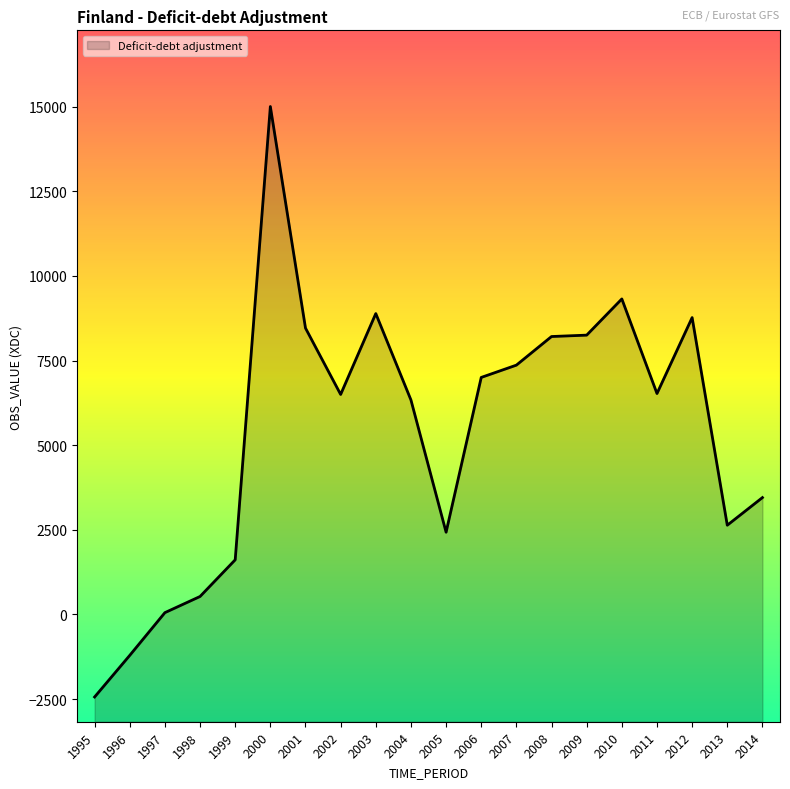

List the labels in order of value, largest first.

2000, 2010, 2003, 2012, 2001, 2009, 2008, 2007, 2006, 2011, 2002, 2004, 2014, 2013, 2005, 1999, 1998, 1997, 1996, 1995